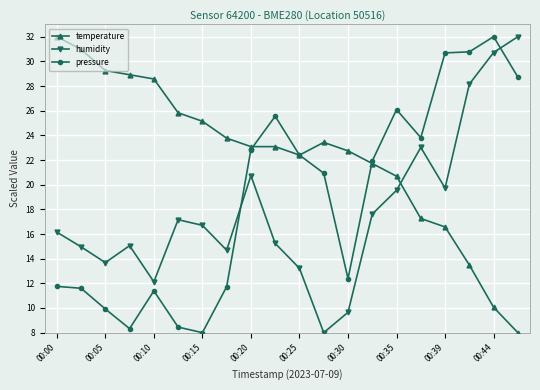

Which series ends up on top after the final intersection of pressure and temperature?

pressure